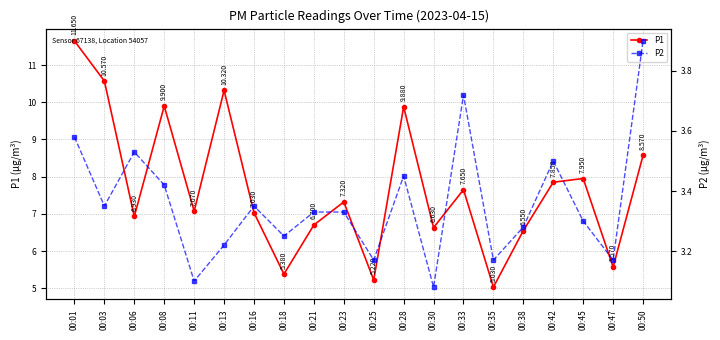

Between 00:18 and 00:45, which series saw the biggest shift?

P1